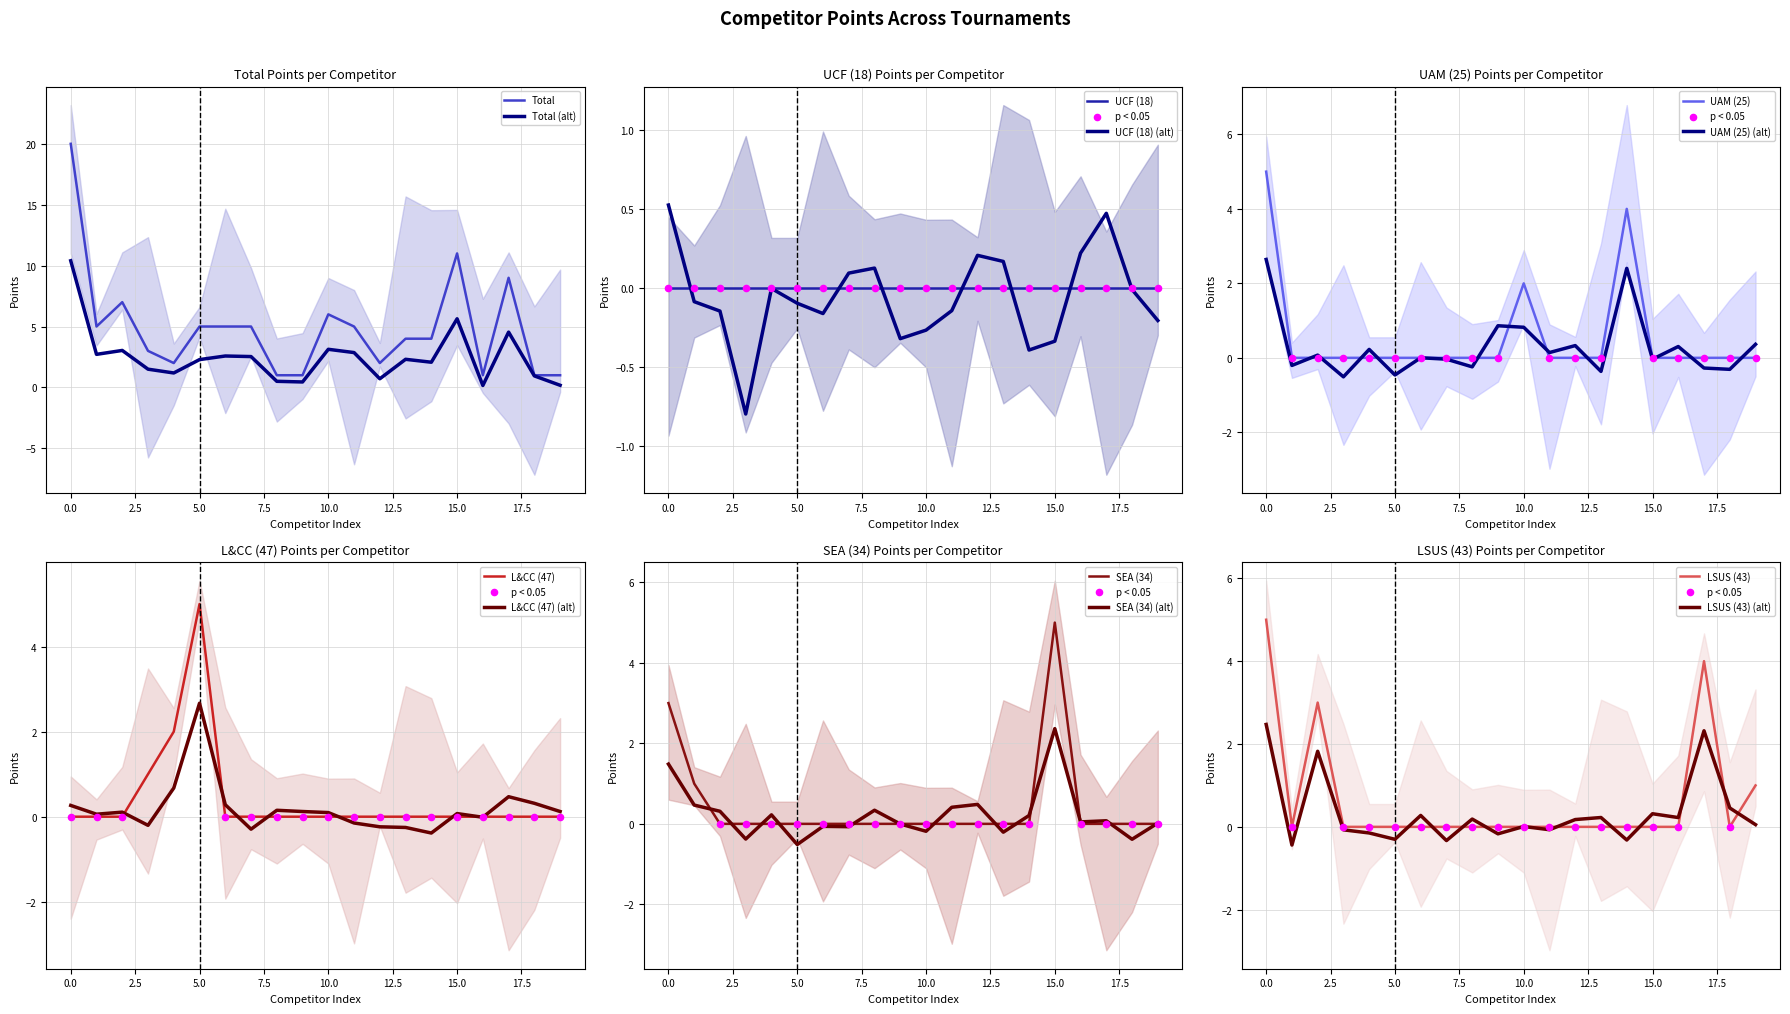

Which series has the largest total across all categories?

Total